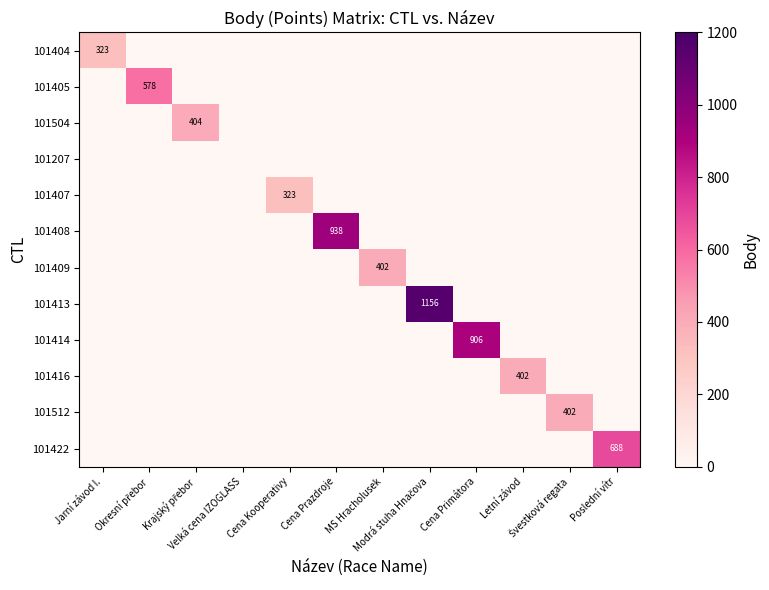

What is the total value across all series at Krajský přebor?

404